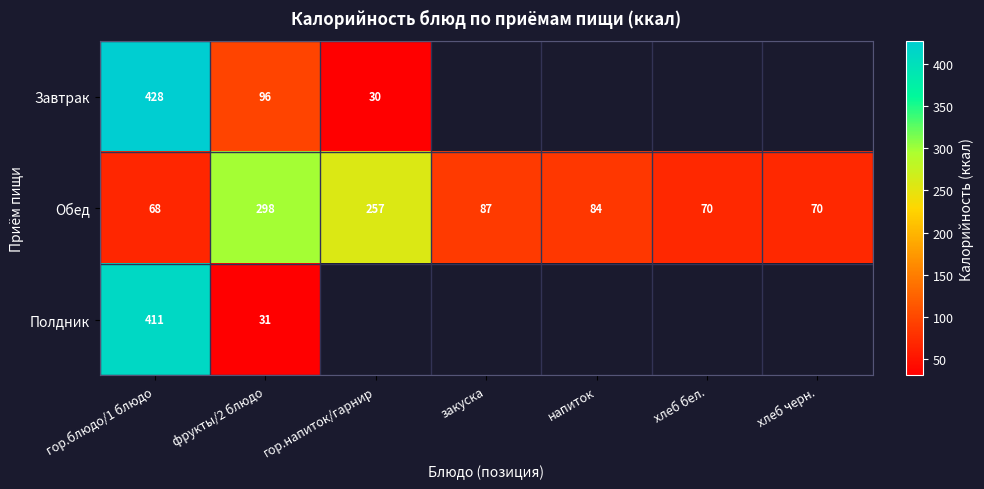

What is the difference between the maximum and minimum values in the Обед series?

230.0